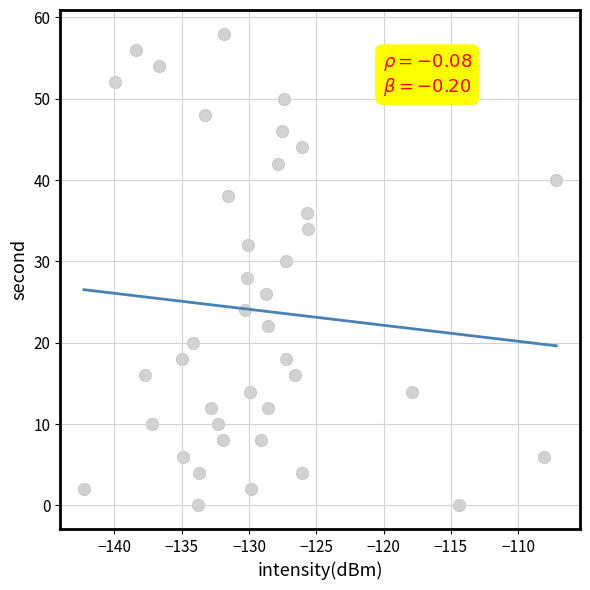

Count the number of points in this scatter plot.

40